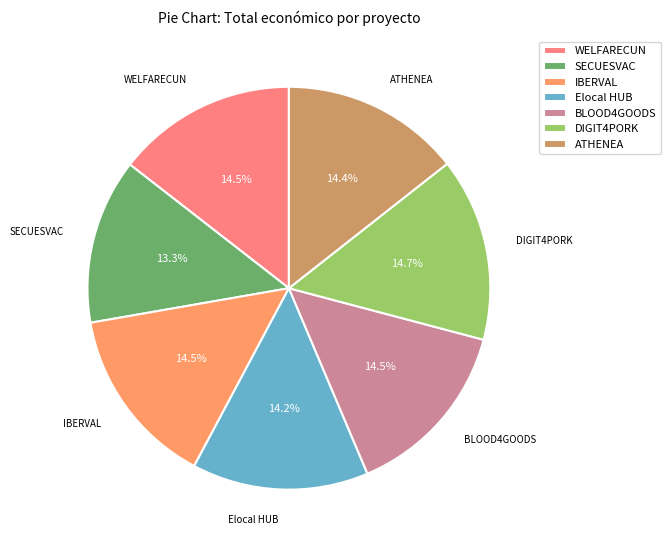

To the nearest percent, what is the average slice percentage?

14%